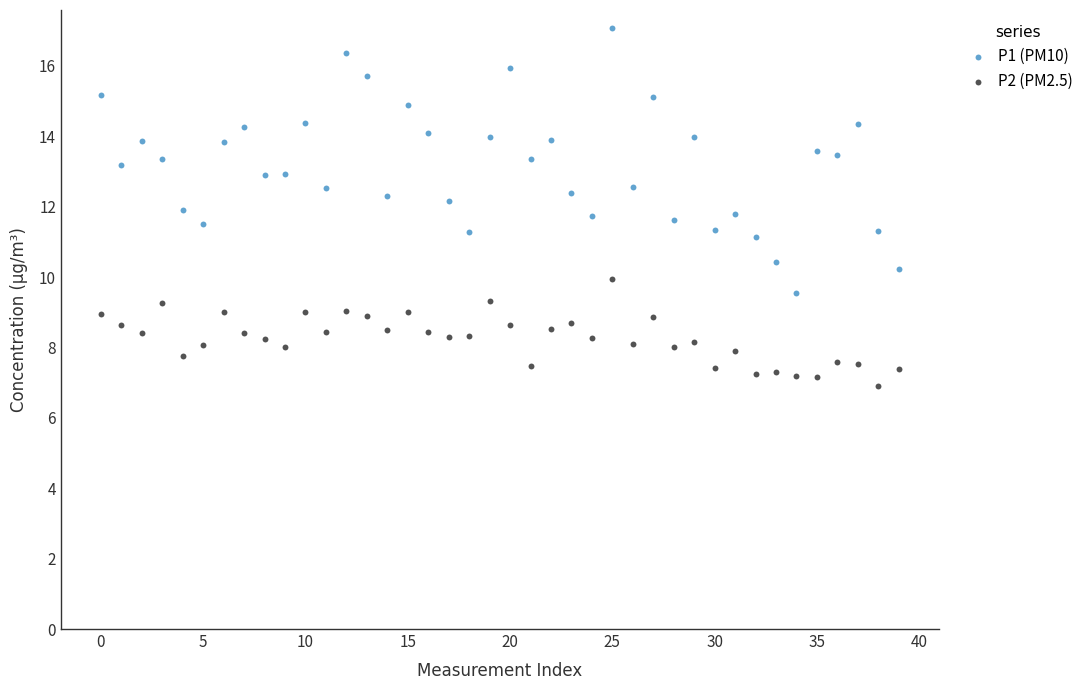

Which series reaches the minimum Y coordinate?

P2 (PM2.5)